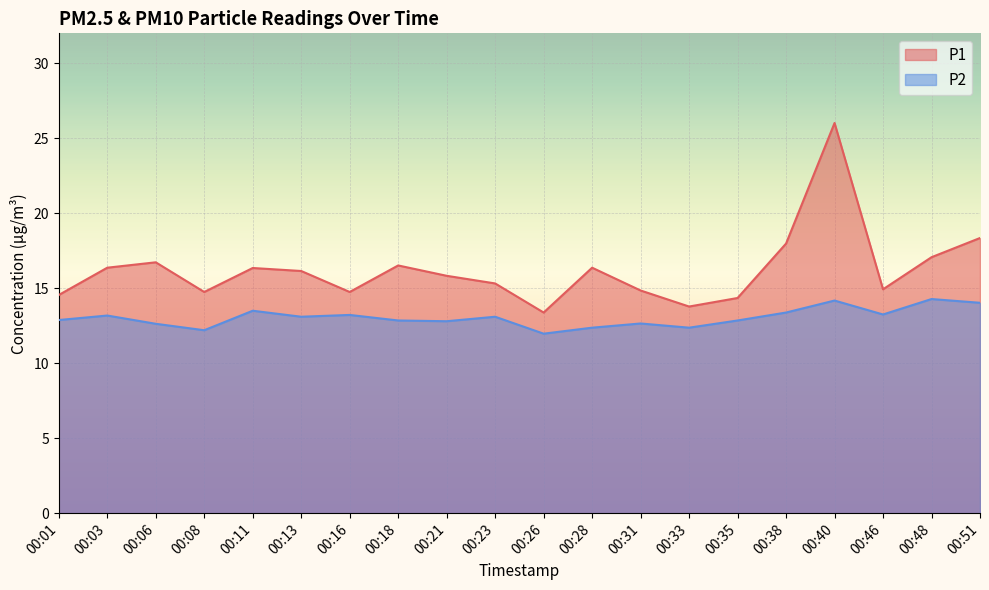

At how many categories does at least one series exceed 22?

1